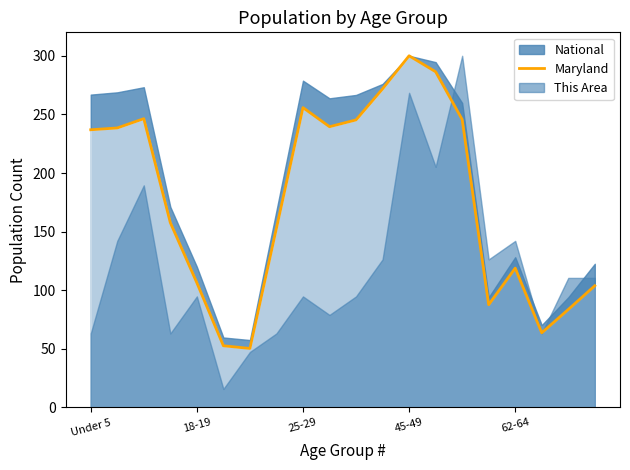

What is the maximum value for Maryland?

300.0